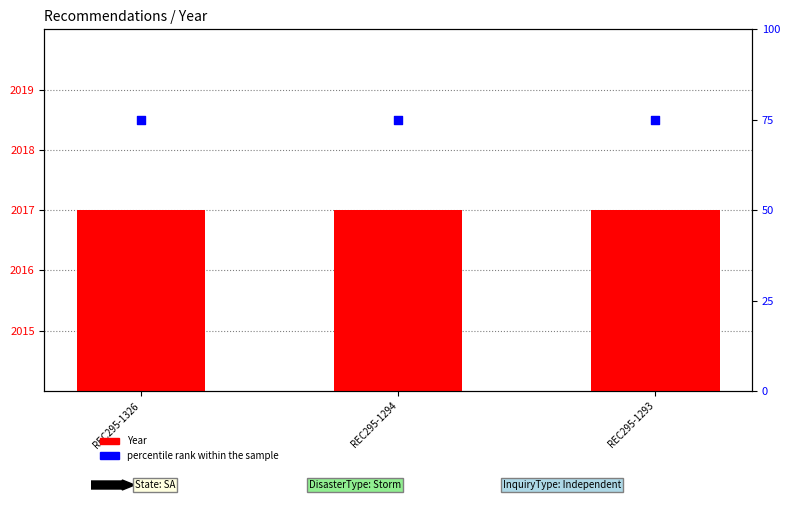

Which series has the largest total across all categories?

Year